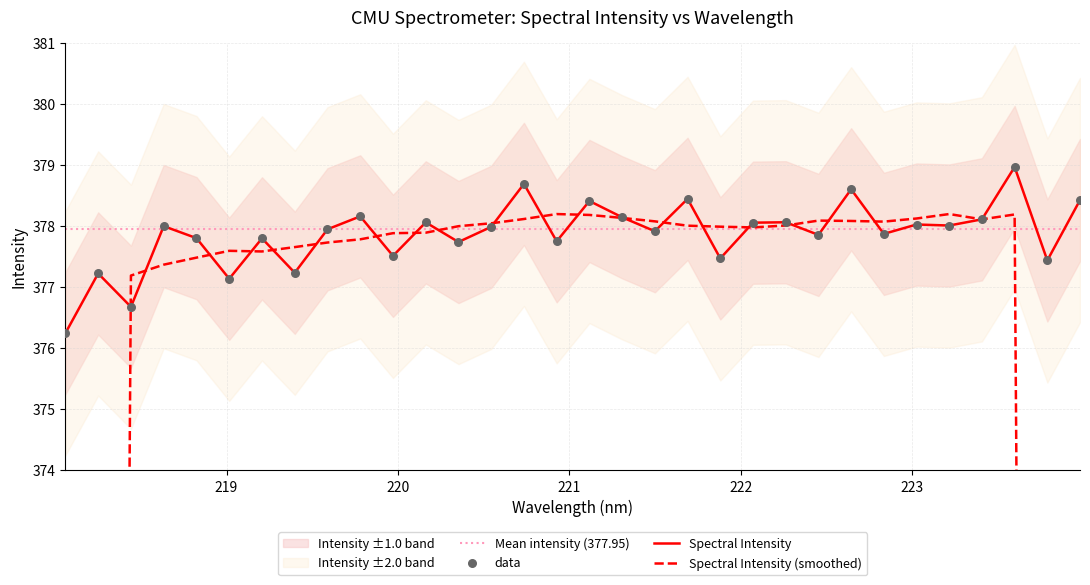

What is the ratio of the value at 223.9802 to the value at 222.6447?

1.0